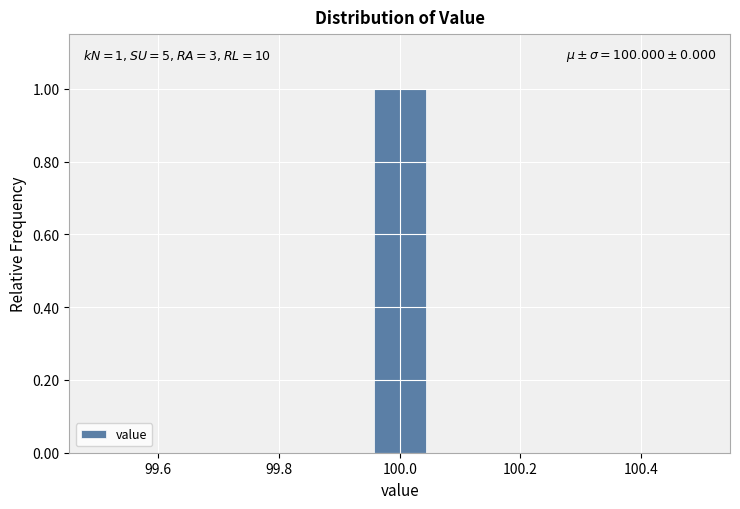

Which range on the x-axis has the tallest bar?

99.96 to 100.04